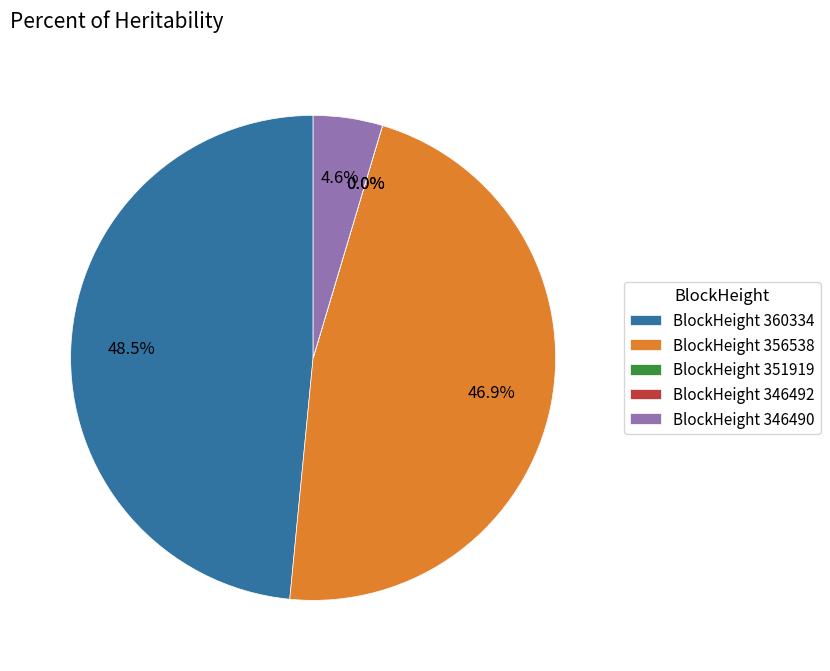

Does any single category account for the majority?

No